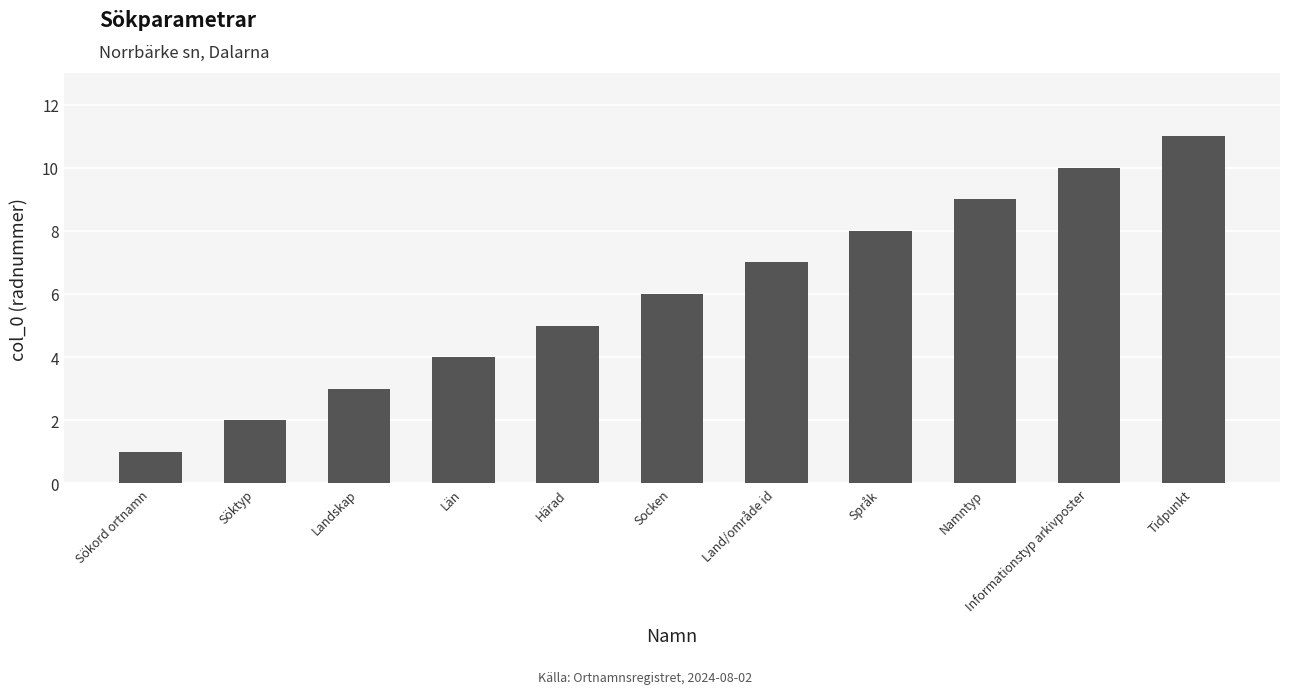

What is the difference between the maximum and minimum values?

10